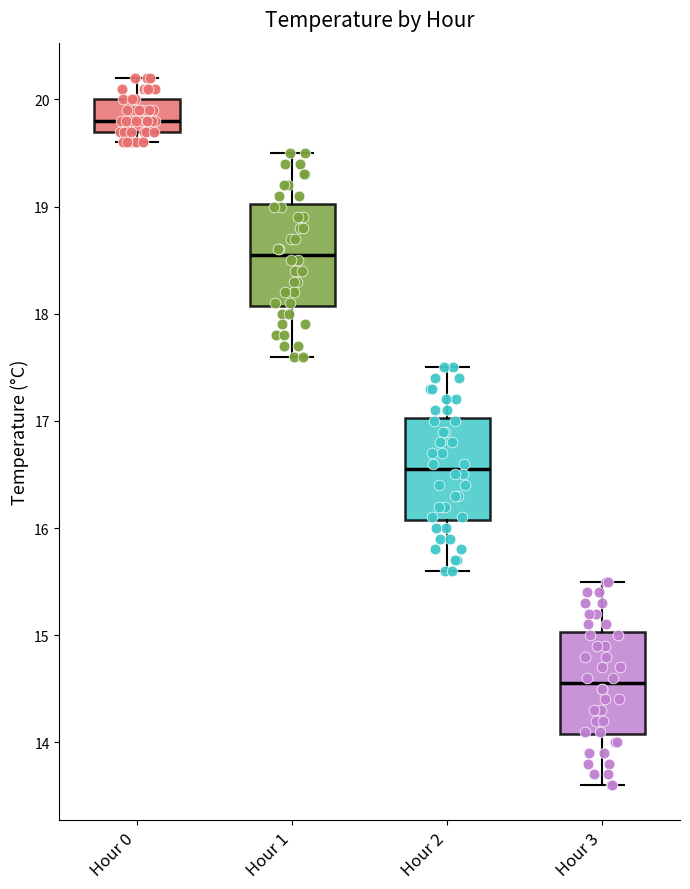

Reading left to right, transcribe this box plot: for each box, give where its median line is, the range the box spans, and where its two whiskers end, as read against the y-axis. The values are not printed on the chart, so give them approximately, as read against the axis.

Hour 0: median 19.8, box 19.7 to 20.0, whiskers 19.6 to 20.2
Hour 1: median 18.6, box 18.1 to 19.0, whiskers 17.6 to 19.5
Hour 2: median 16.6, box 16.1 to 17.0, whiskers 15.6 to 17.5
Hour 3: median 14.6, box 14.1 to 15.0, whiskers 13.6 to 15.5